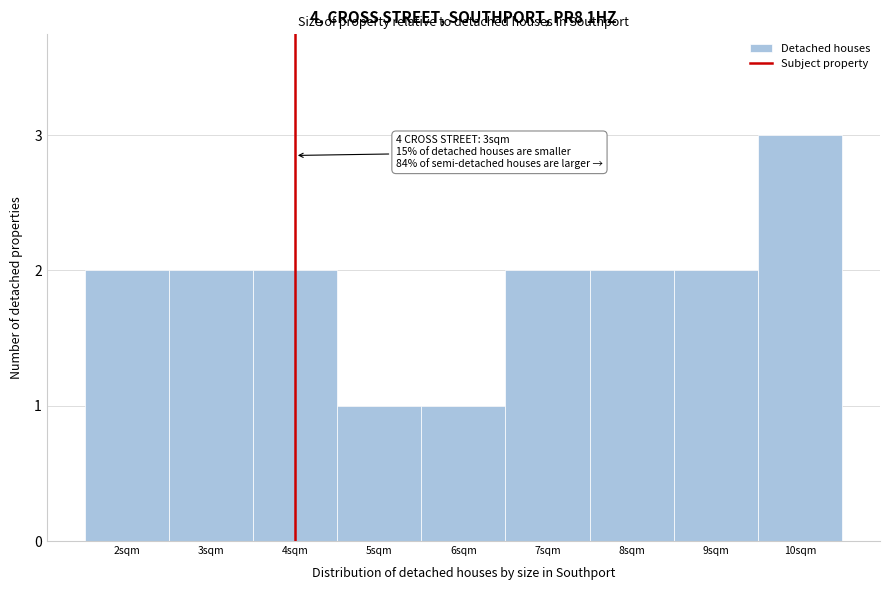

Reading left to right, extract all data points from this chart.

2sqm=2	3sqm=2	4sqm=2	5sqm=1	6sqm=1	7sqm=2	8sqm=2	9sqm=2	10sqm=3